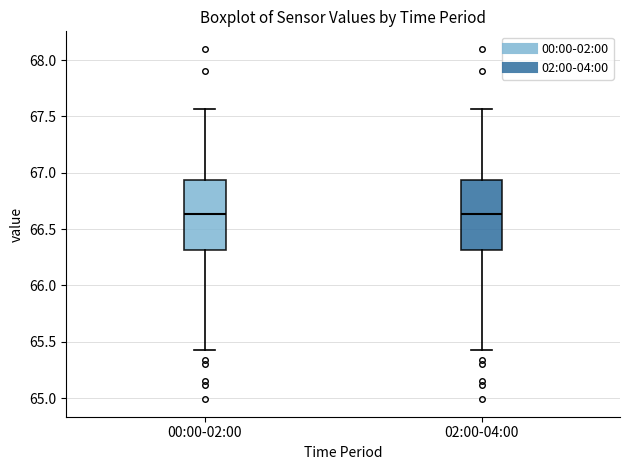

Reading left to right, read every box against the y-axis: the position of its median line, the range the box covers, and the ends of its whiskers. The values are not printed on the chart, so give them approximately, as read against the axis.

00:00-02:00: median 66.65, box 66.30 to 66.95, whiskers 65.45 to 67.55
02:00-04:00: median 66.65, box 66.30 to 66.95, whiskers 65.45 to 67.55